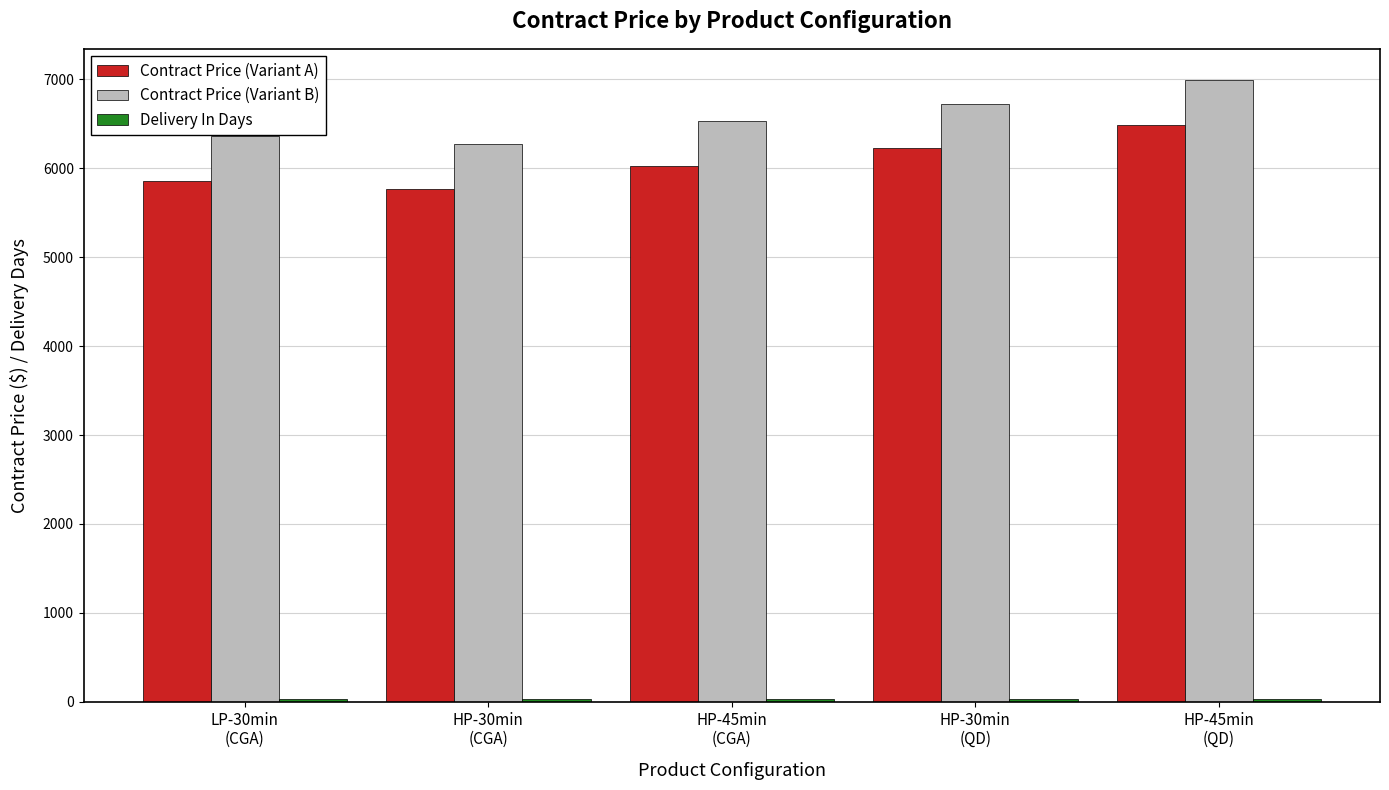

At which label does Contract Price (Variant B) reach its peak?

HP-45min
(QD)